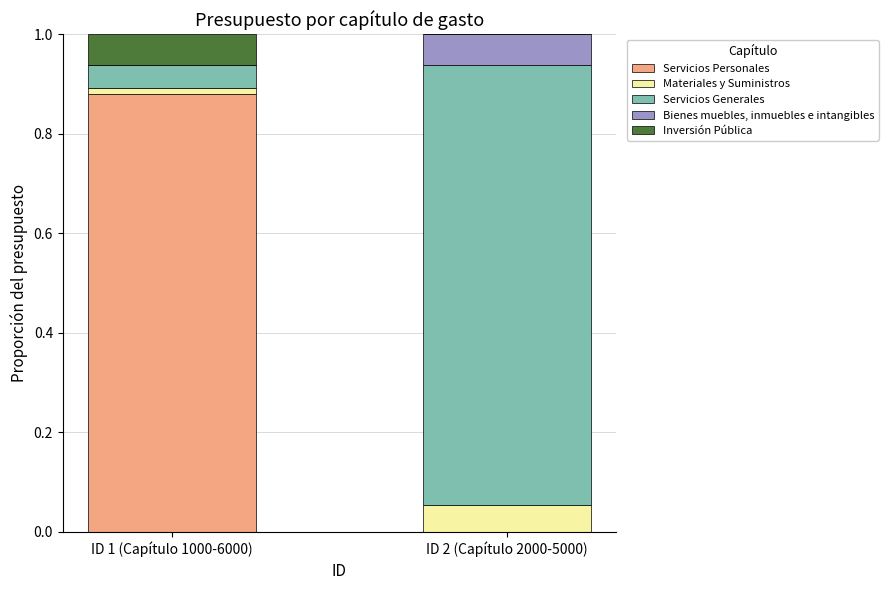

True or false: Servicios Personales has a value of 0.0 at ID 2 (Capítulo 2000-5000).

True